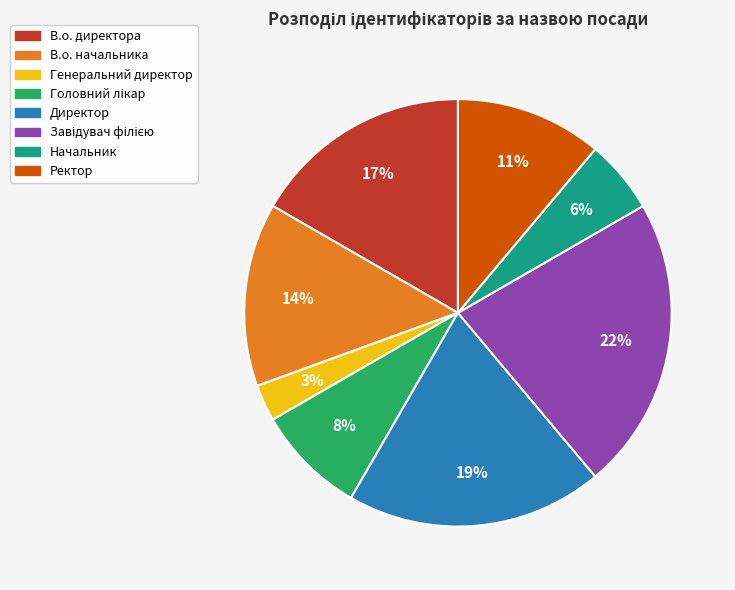

How many slices are in this pie chart?

8